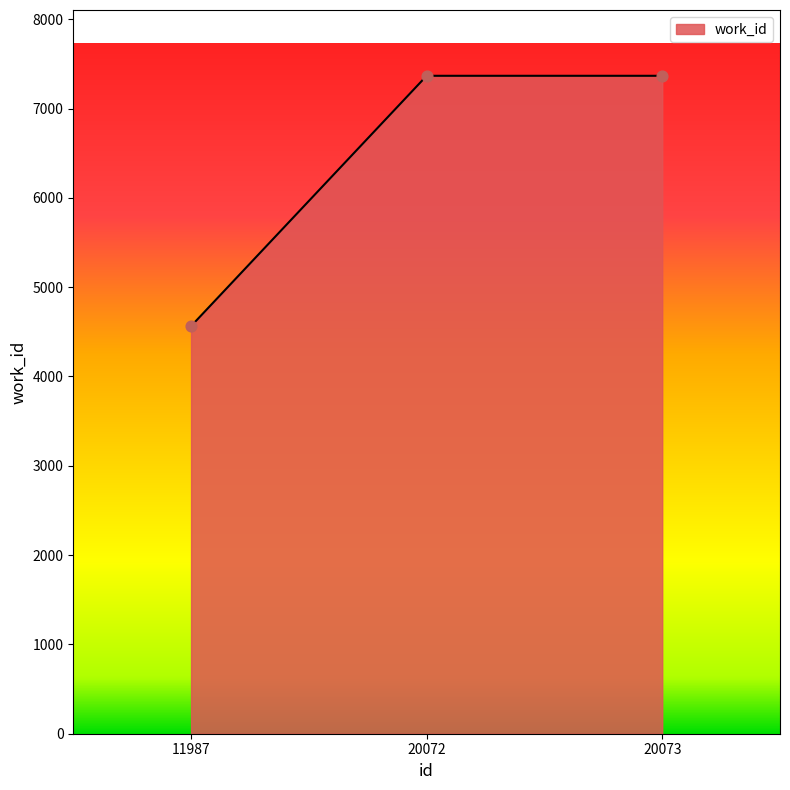

Between 11987 and 20072, which is larger?

20072